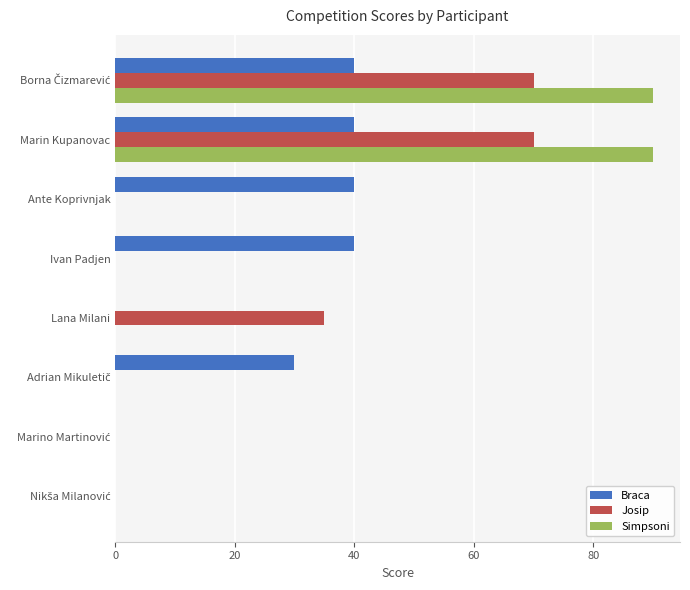

What is the total value across all series at Lana Milani?

35